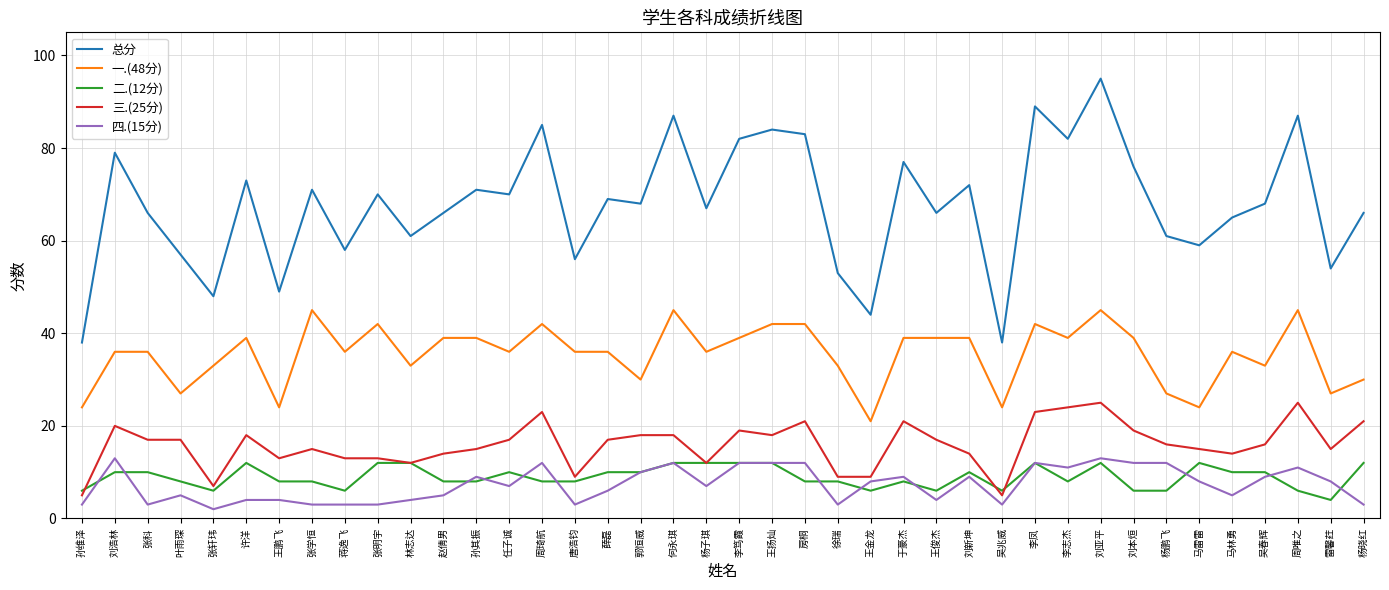

True or false: 一.(48分) and 三.(25分) cross at least once.

False